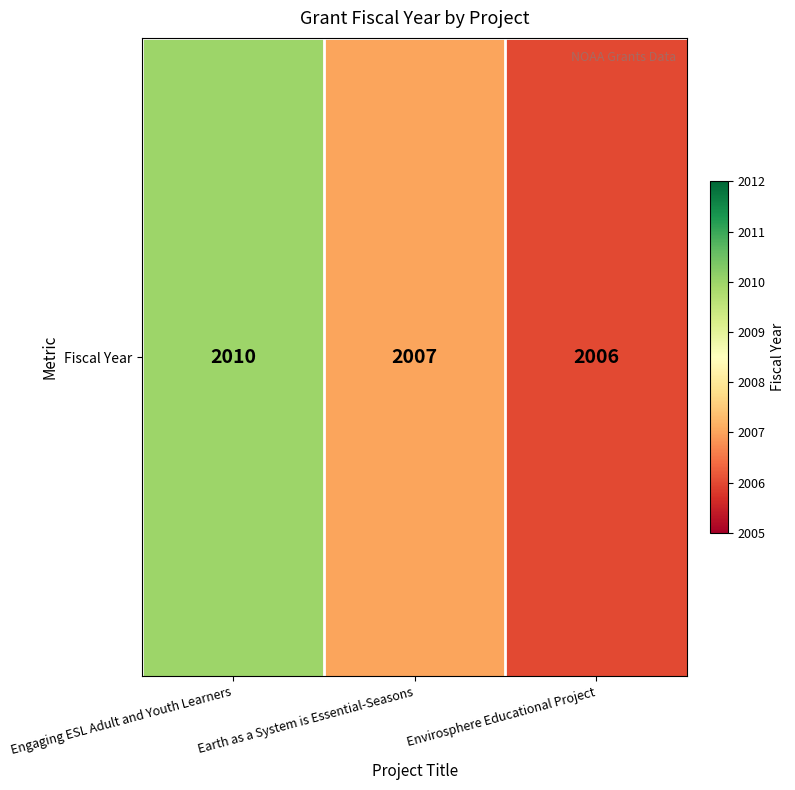

What is the change in value from Earth as a System is Essential-Seasons to Envirosphere Educational Project?

-1